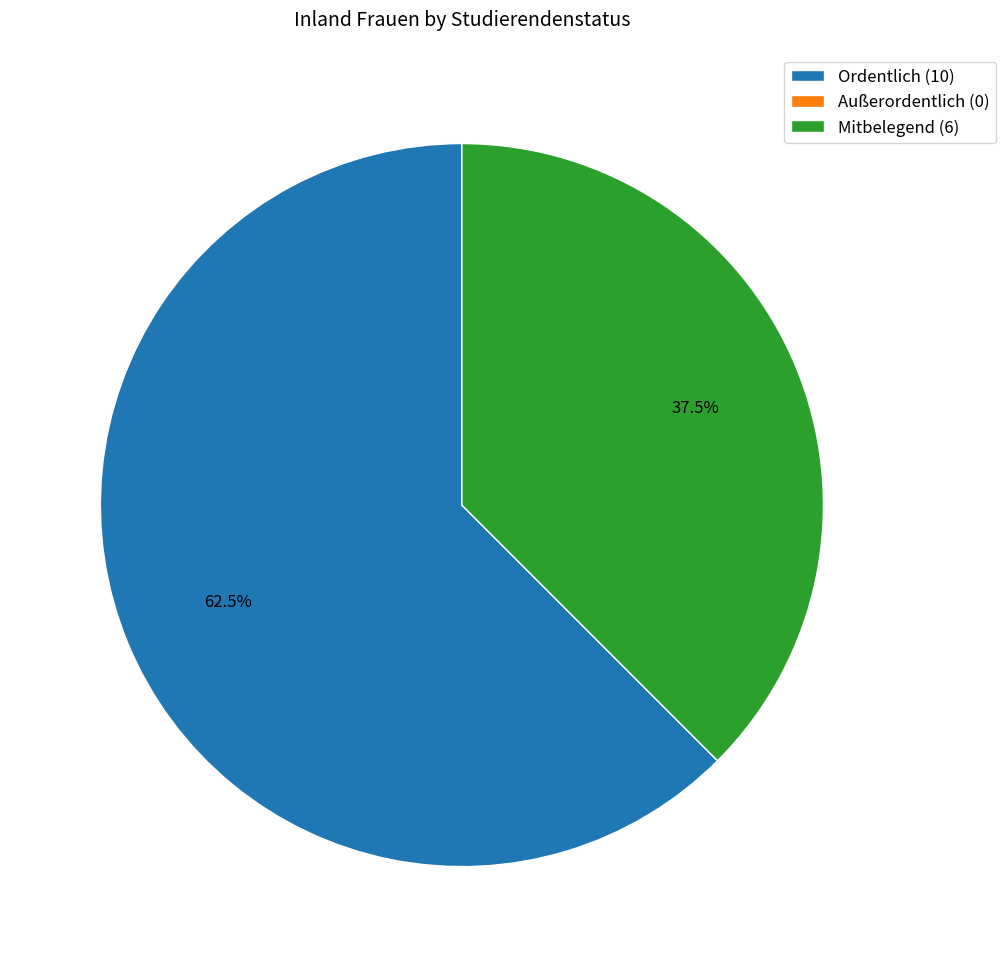

How much of the chart is everything except Ordentlich (10)?

37.5%